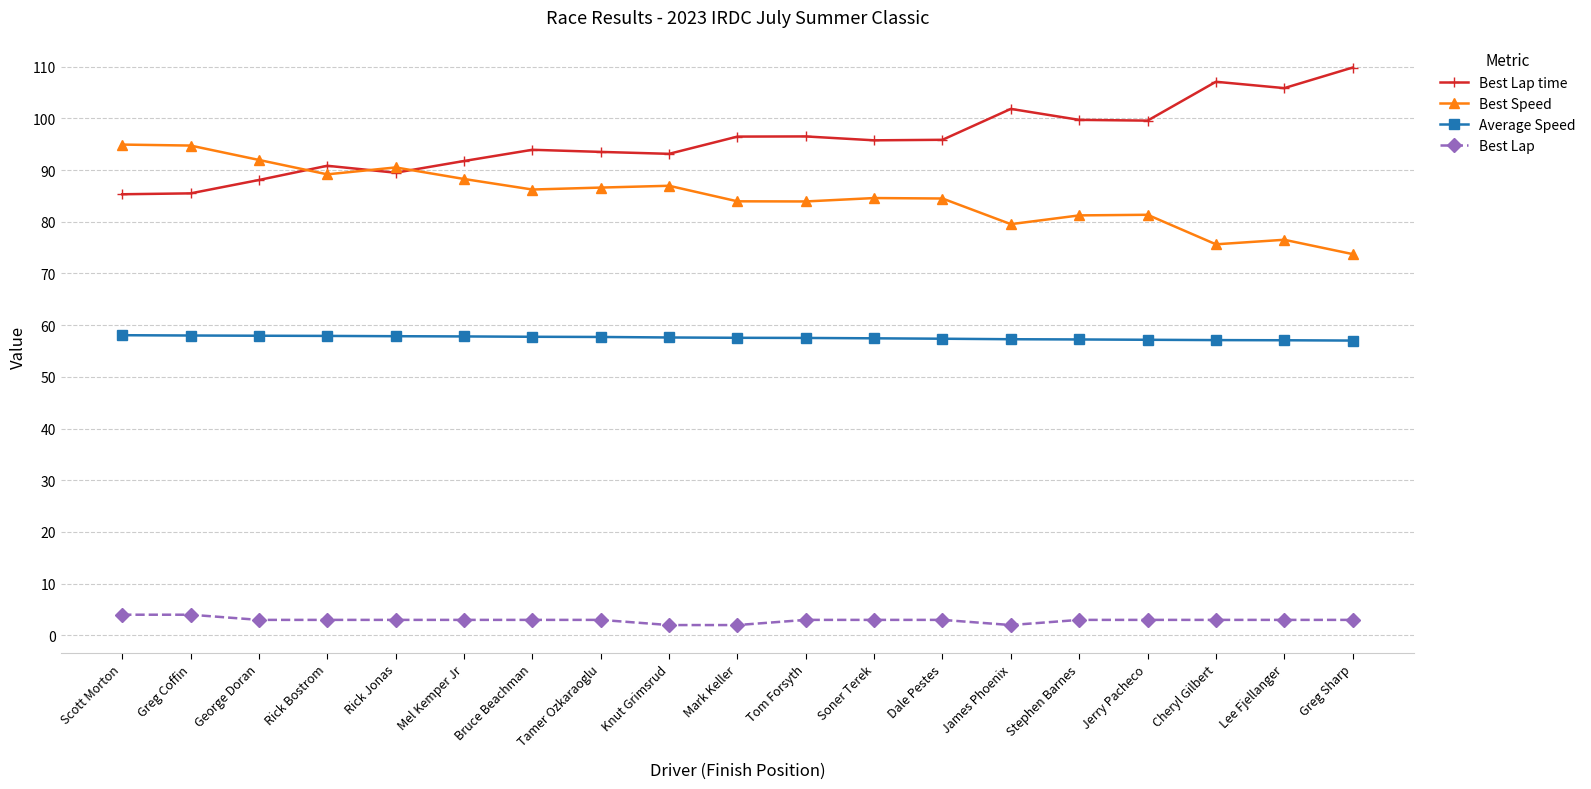

What are all the series names shown in the legend?

Best Lap time, Best Speed, Average Speed, Best Lap